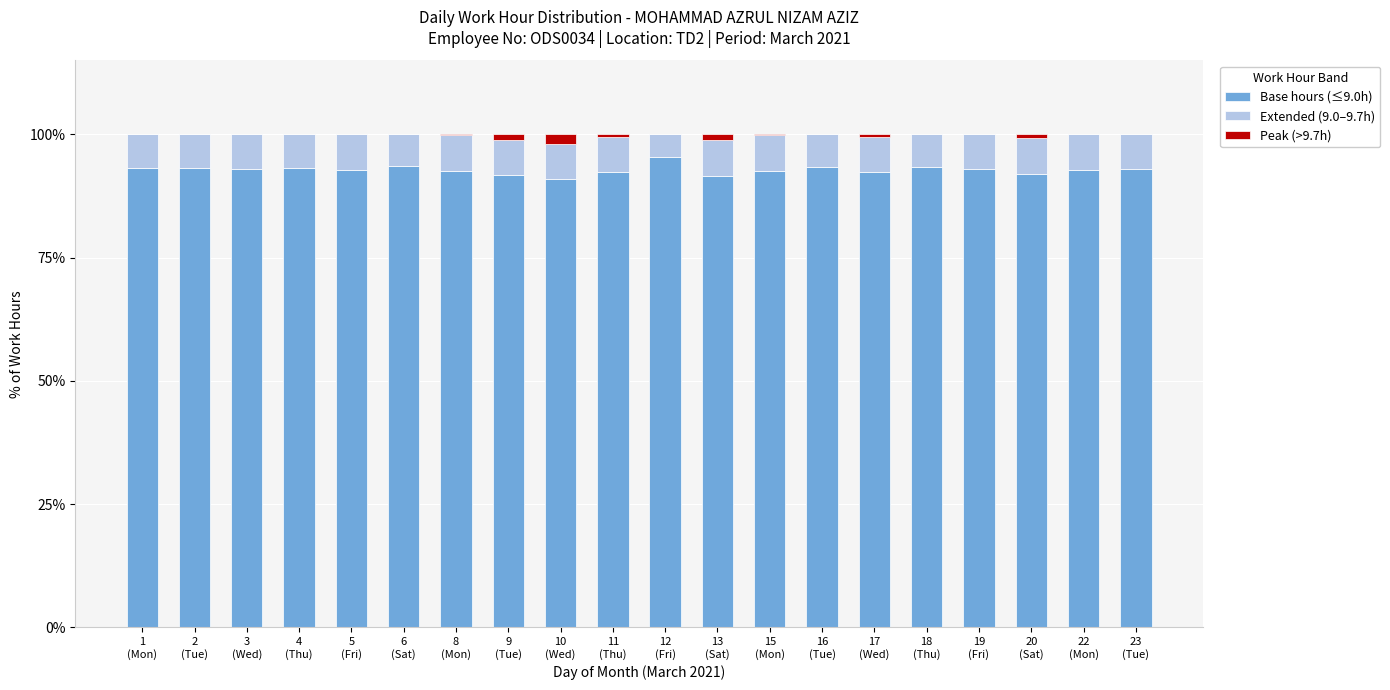

At which category is the sum across all series the highest?

1
(Mon)